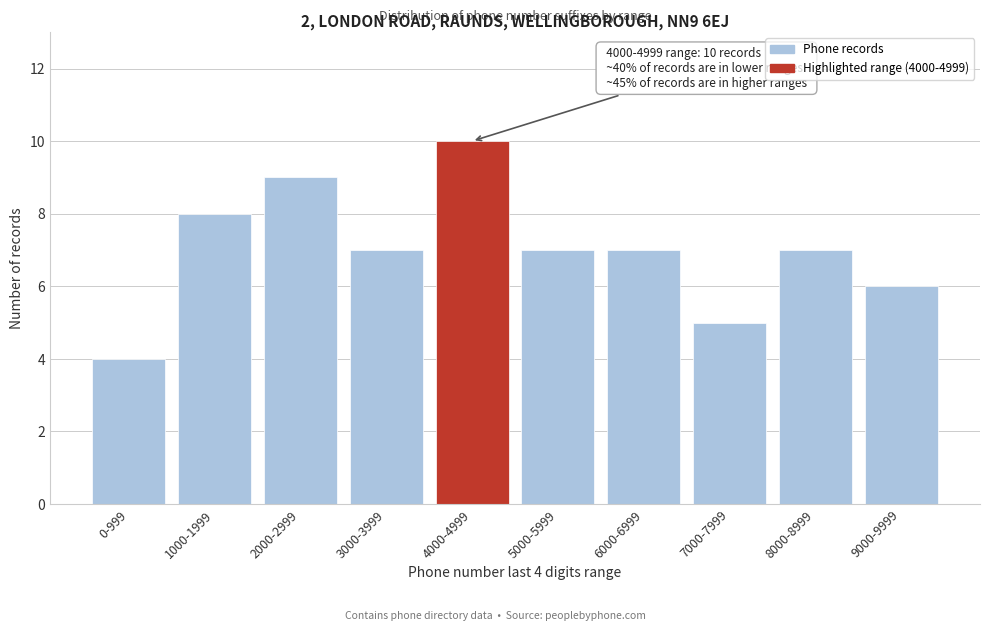

Reading left to right, extract all data points from this chart.

0-999=4	1000-1999=8	2000-2999=9	3000-3999=7	4000-4999=10	5000-5999=7	6000-6999=7	7000-7999=5	8000-8999=7	9000-9999=6